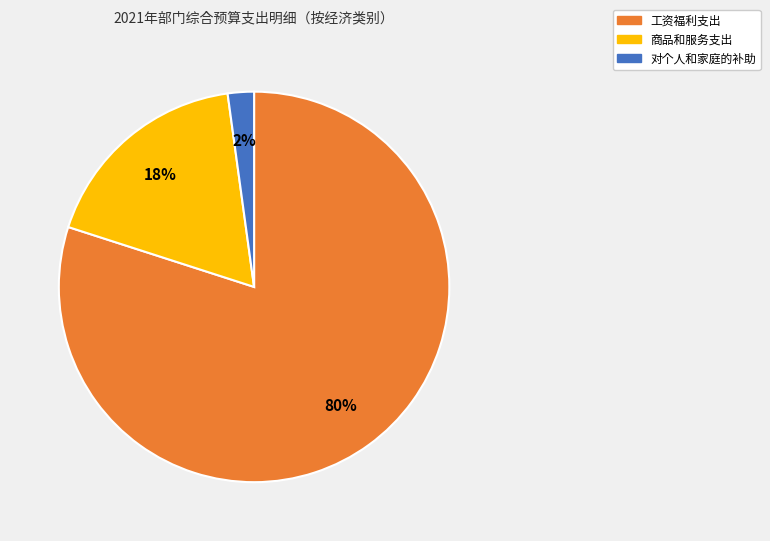

Is it true that 工资福利支出 is 69% of the pie?

False